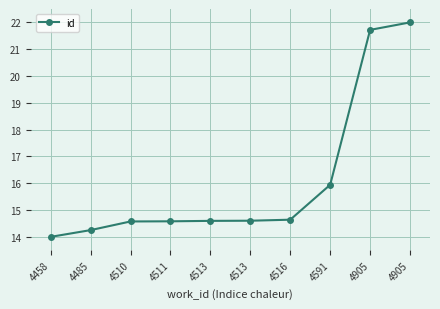

What is the smallest value displayed?

14.0